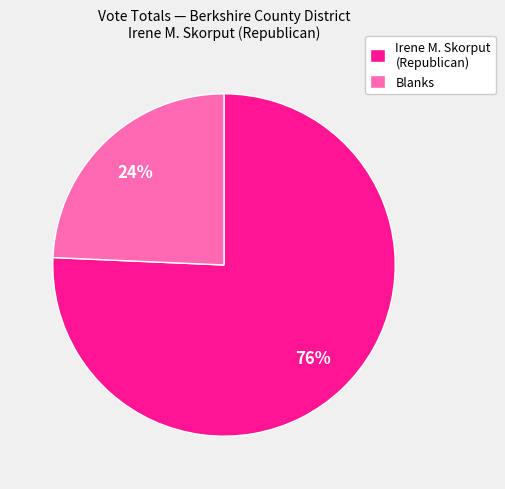

Is it true that Blanks is 15% of the pie?

False